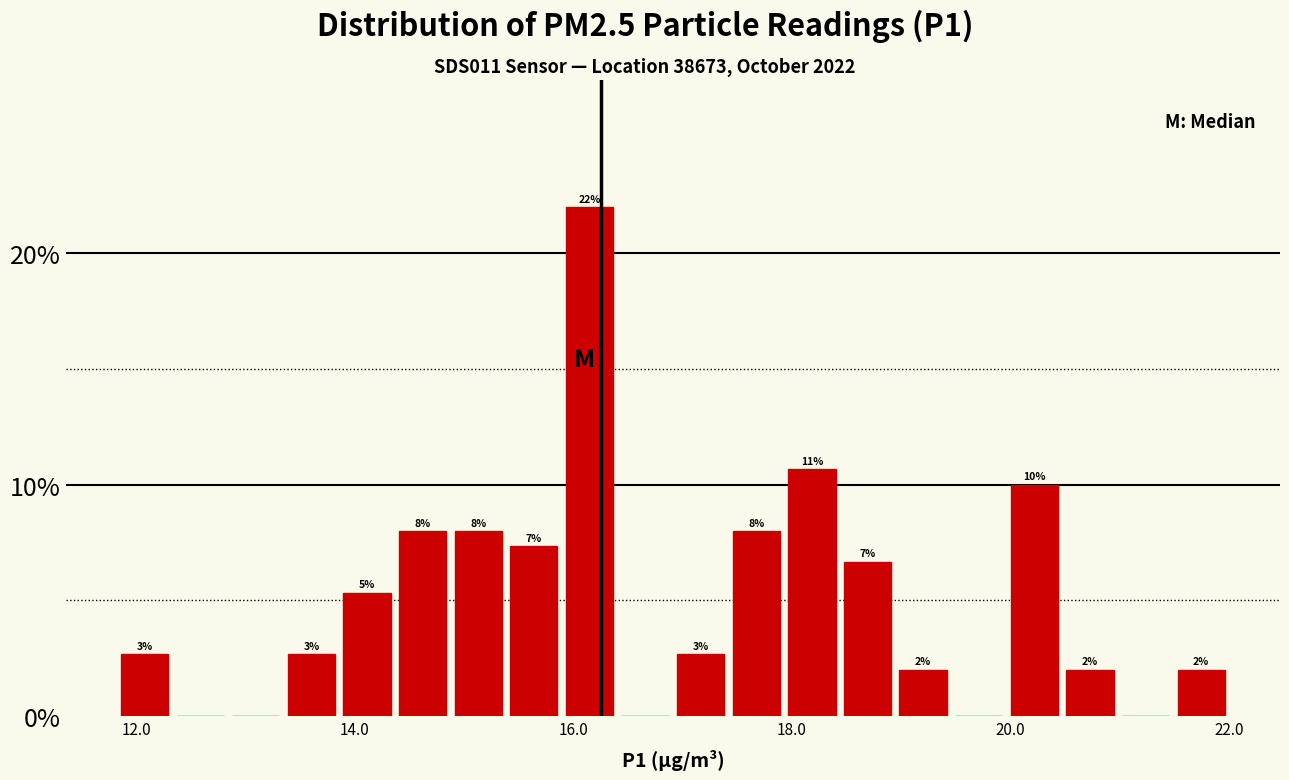

Around what value on the x-axis is the tallest bar? Give the approximate position of its centre, as read against the axis.

16.2